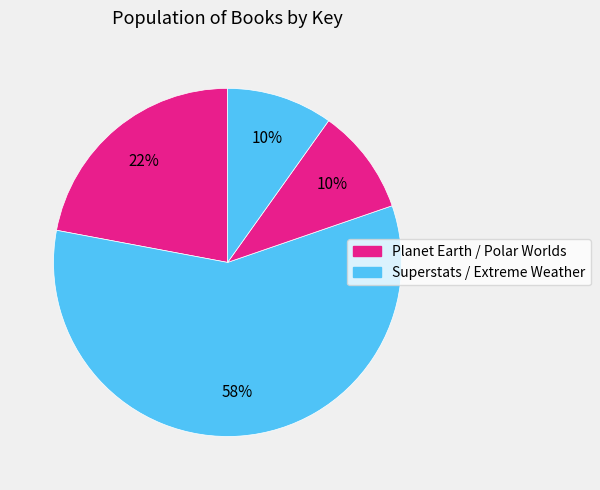

Which category has the smallest portion of the pie?

Extreme Weather